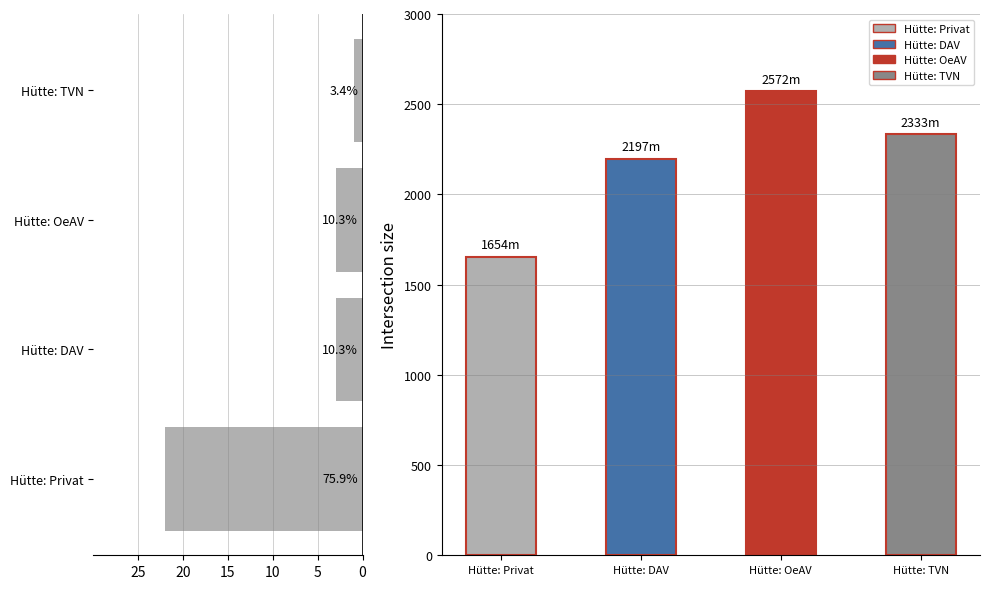

Between Hütte: Privat and Hütte: DAV, which is larger?

Hütte: DAV